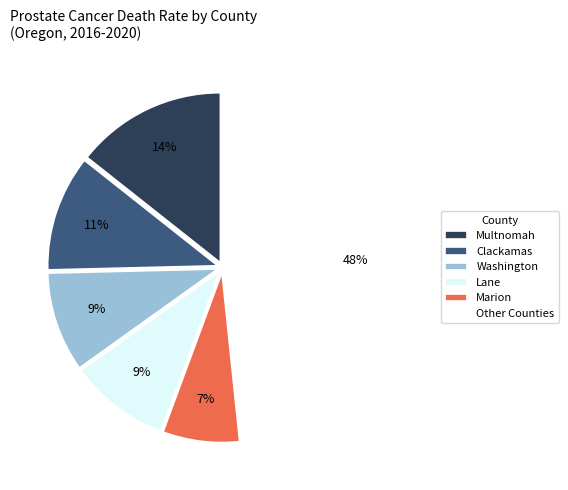

Which category has the biggest portion of the pie?

Other Counties